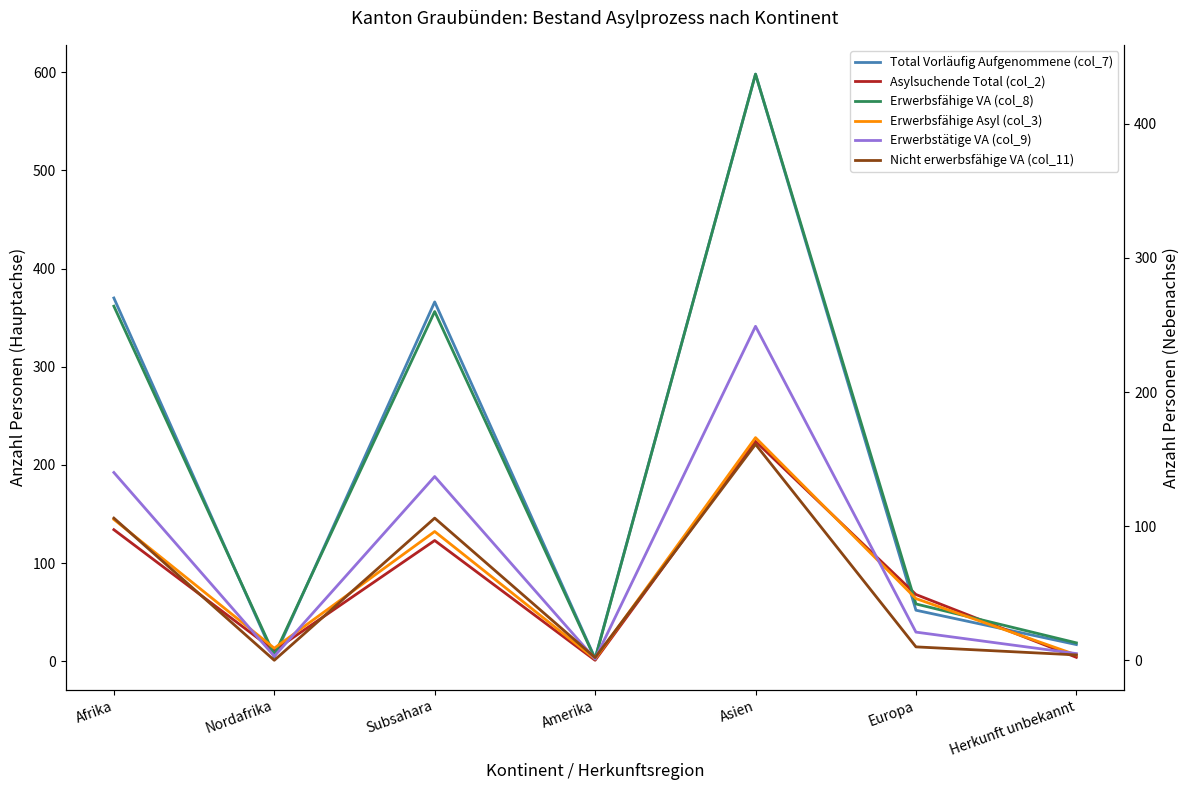

What are all the series names shown in the legend?

Total Vorläufig Aufgenommene (col_7), Asylsuchende Total (col_2), Erwerbsfähige VA (col_8), Erwerbsfähige Asyl (col_3), Erwerbstätige VA (col_9), Nicht erwerbsfähige VA (col_11)